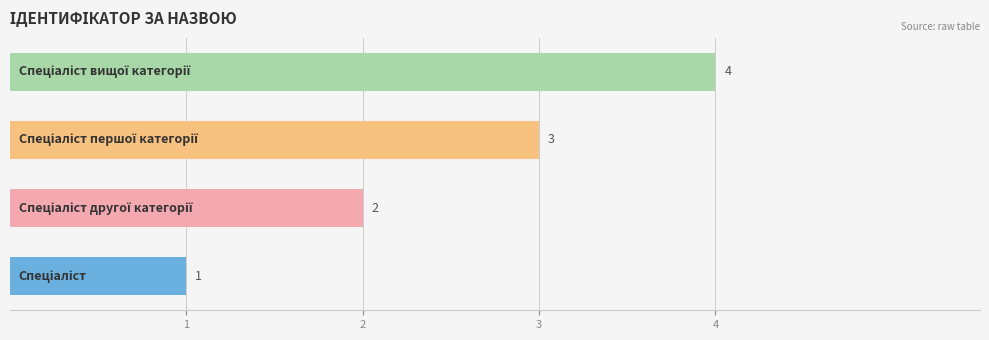

How many values are between 2 and 4?

3